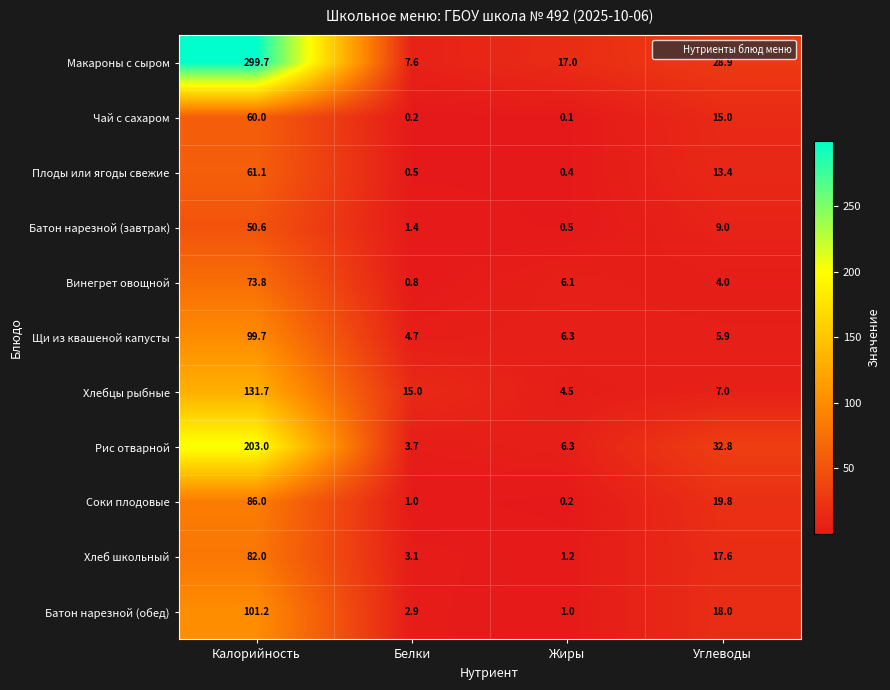

How many values in the Щи из квашеной капусты series exceed 6?

2